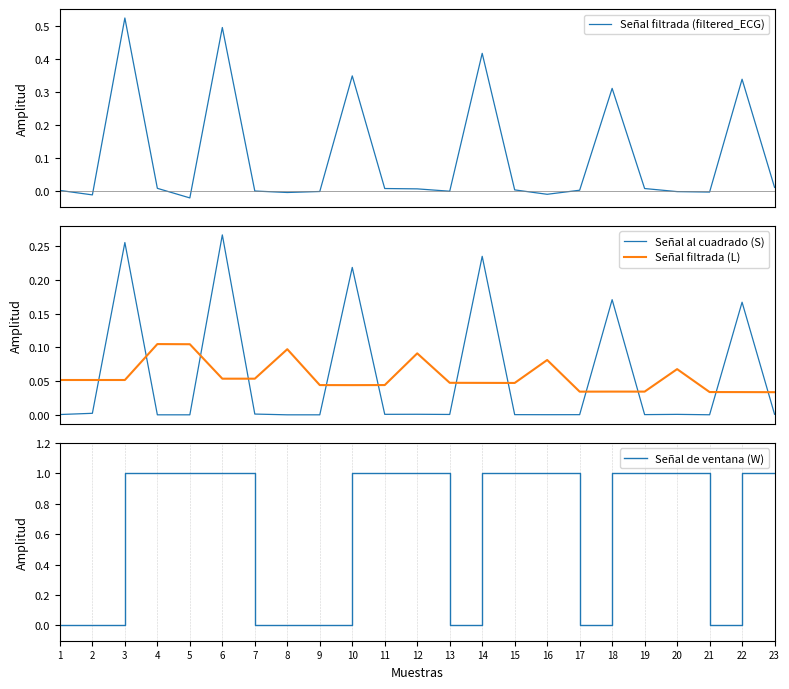

Where is Señal filtrada (filtered_ECG) nearest to the value 0?

9